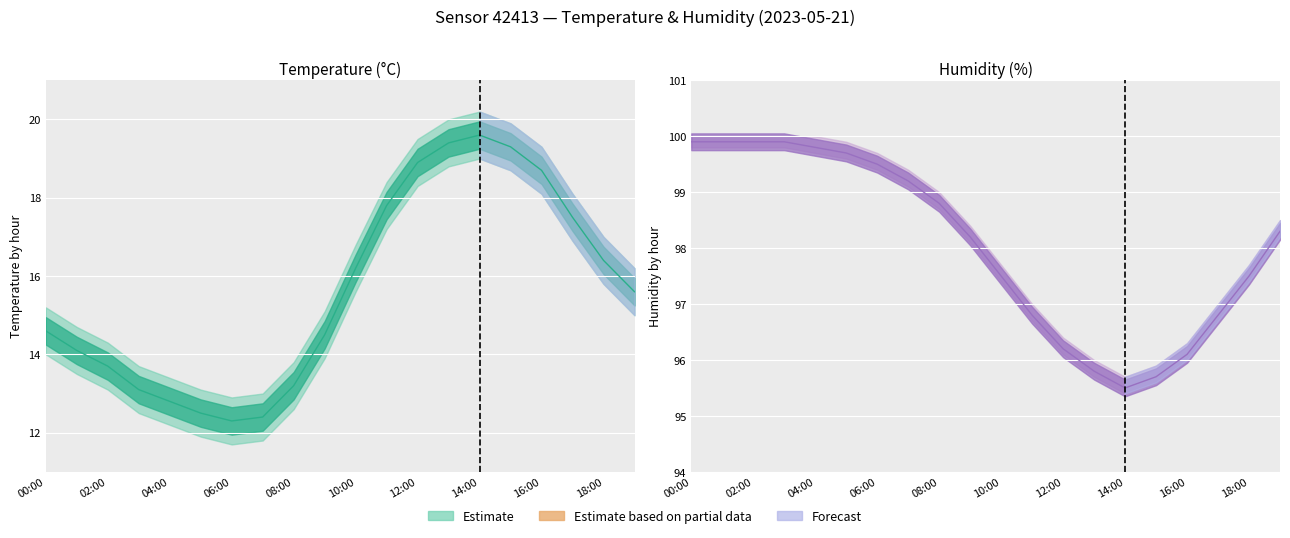

What is the lowest value of the temperature_upper series?

12.9